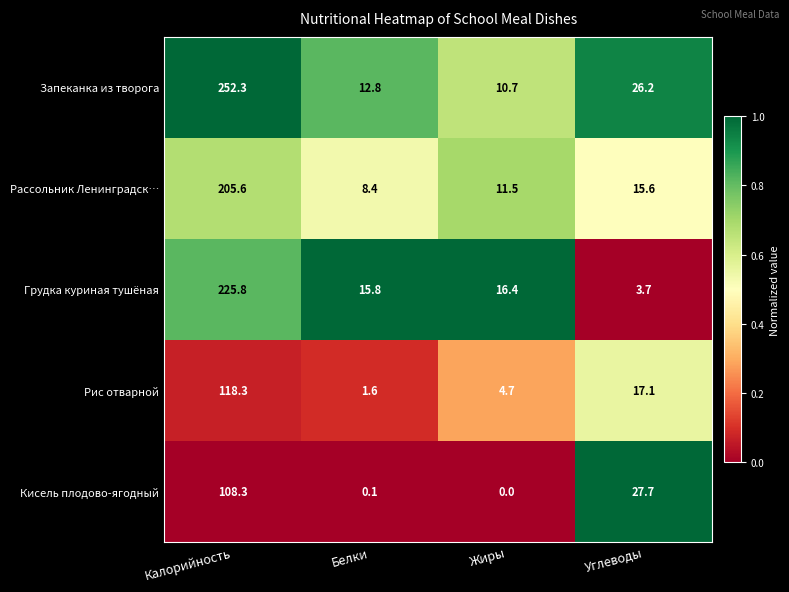

What is the spread (max minus min) of values at Углеводы?

24.0